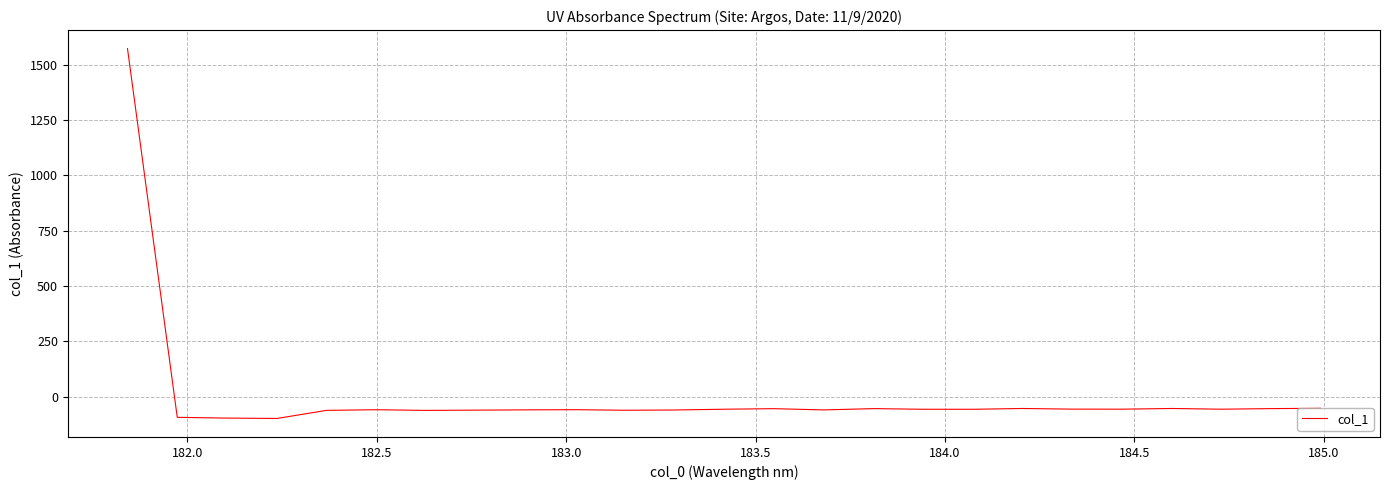

What is the difference between the maximum and minimum values?

1671.4